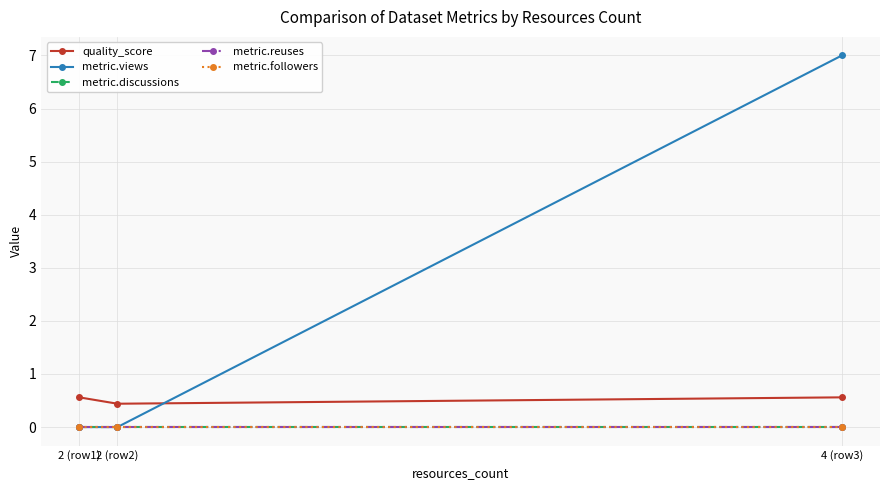

At which category is the sum across all series the highest?

4 (row3)